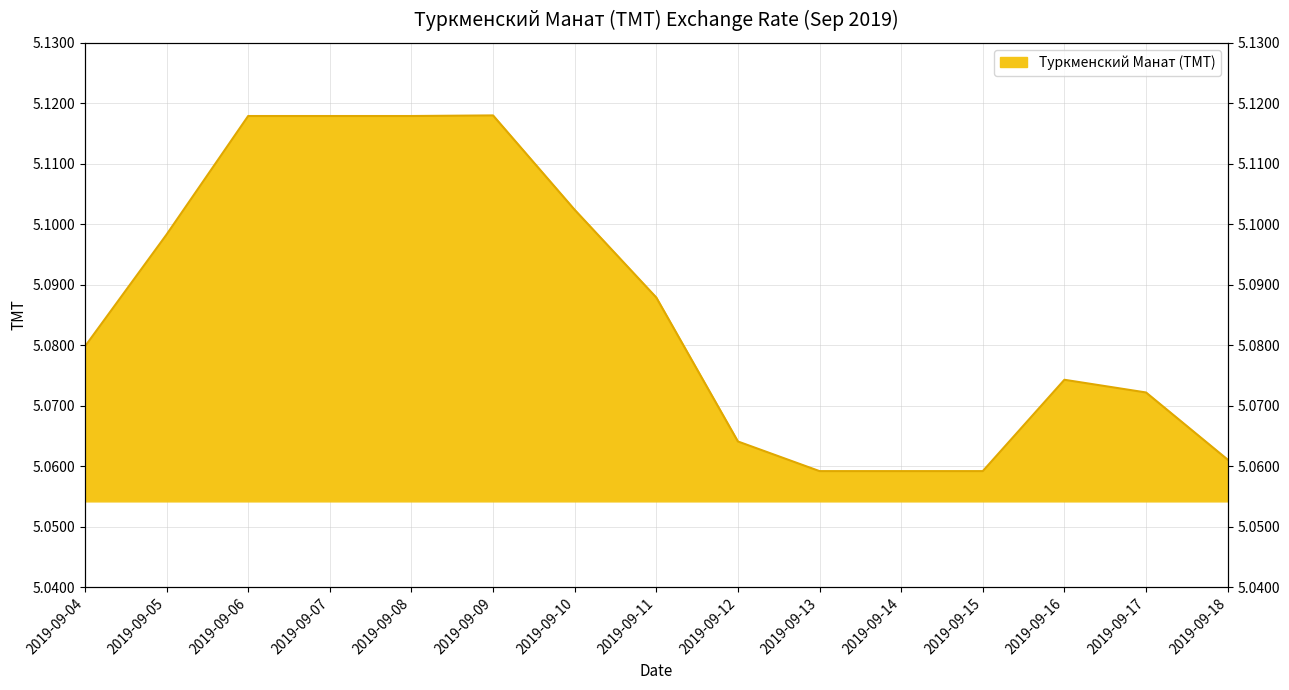

Reading left to right, extract all data points from this chart.

2019-09-04=5.1	2019-09-05=5.1	2019-09-06=5.1	2019-09-07=5.1	2019-09-08=5.1	2019-09-09=5.1	2019-09-10=5.1	2019-09-11=5.1	2019-09-12=5.1	2019-09-13=5.1	2019-09-14=5.1	2019-09-15=5.1	2019-09-16=5.1	2019-09-17=5.1	2019-09-18=5.1